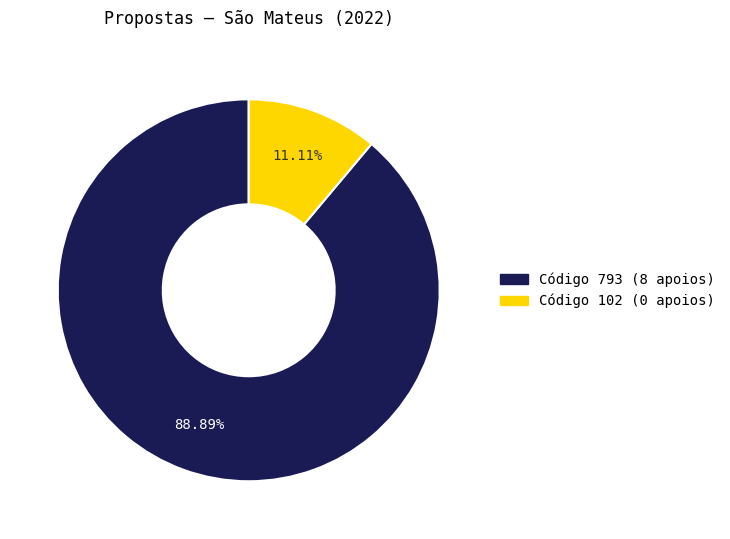

Does any single category account for the majority?

Yes